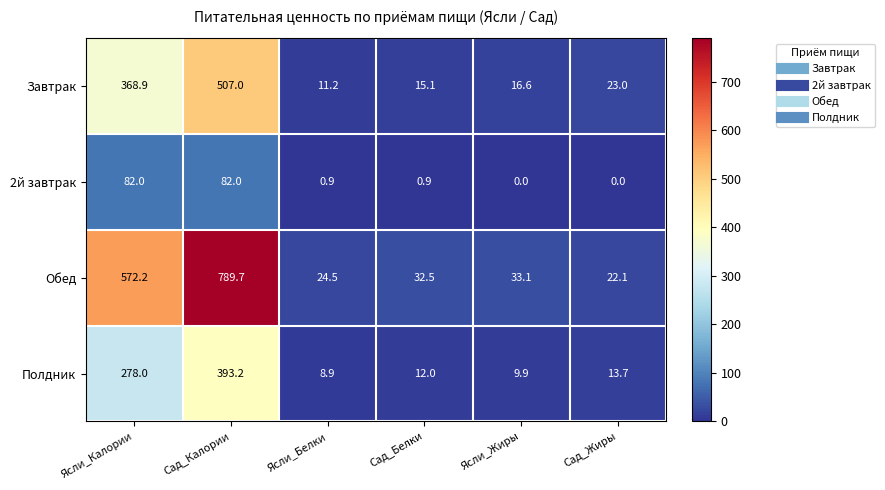

Reading left to right, extract all data points from this chart.

Завтрак: 368.9	507.0	11.2	15.1	16.6	23.0
2й завтрак: 82.0	82.0	0.9	0.9	0.0	0.0
Обед: 572.2	789.7	24.5	32.5	33.1	22.1
Полдник: 278.0	393.2	8.9	12.0	9.9	13.7